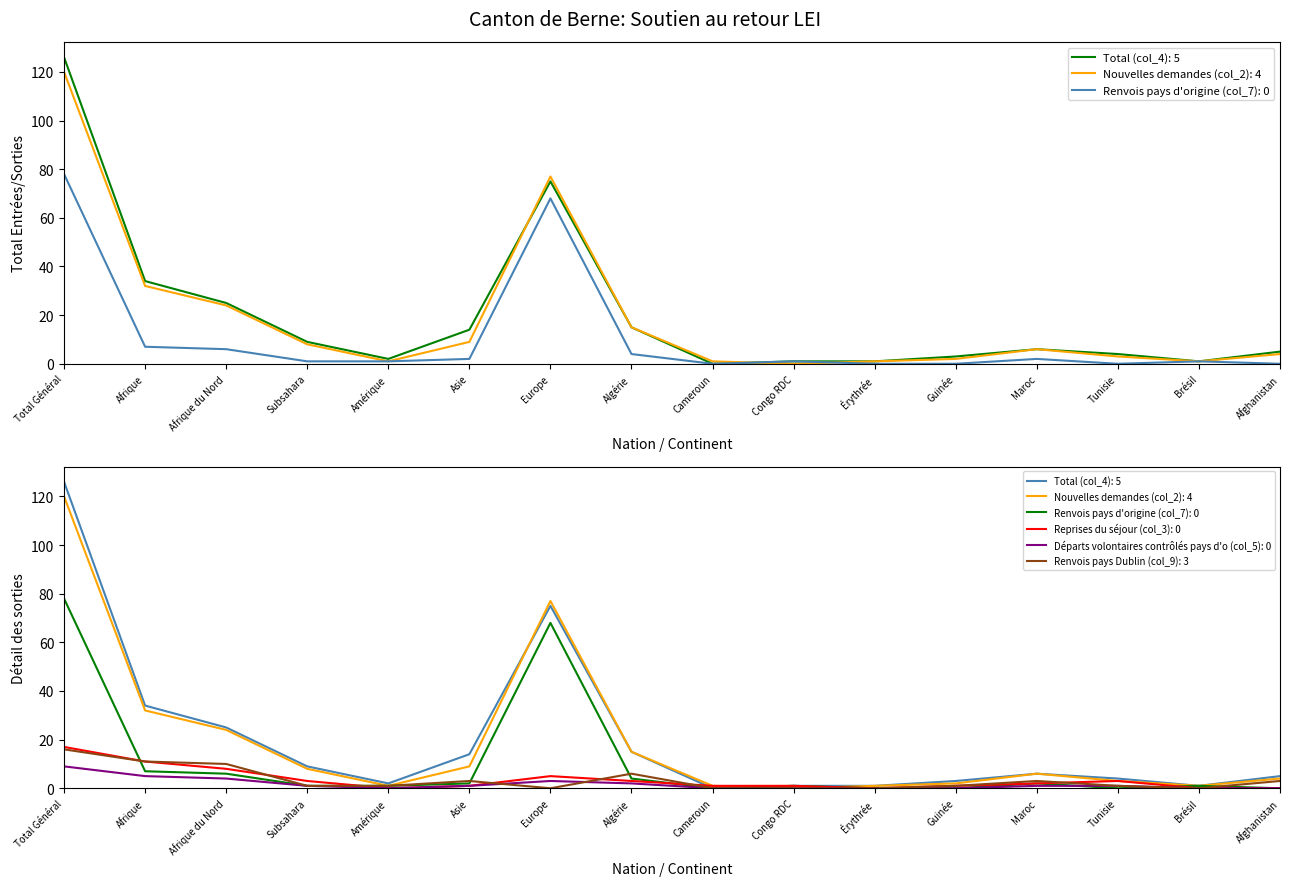

How many lines are shown in the chart?

6